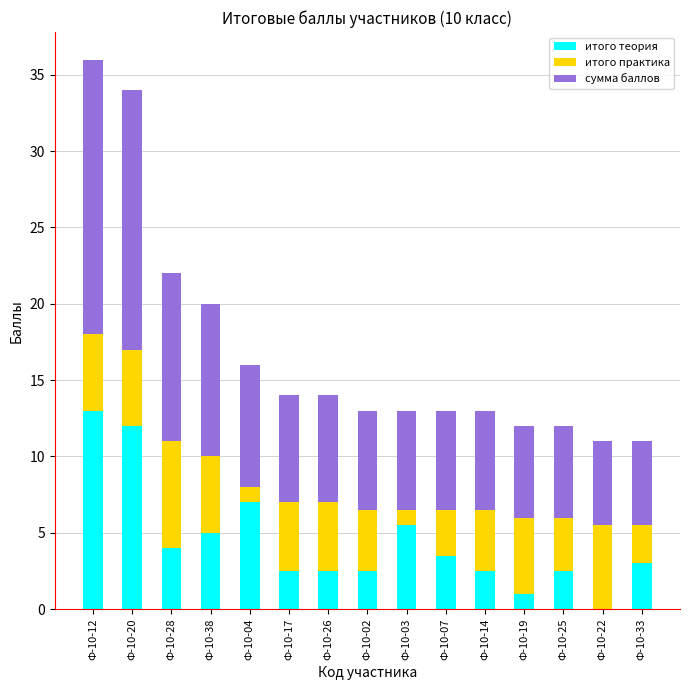

Is it true that итого теория equals 2.3 at Ф-10-07?

False